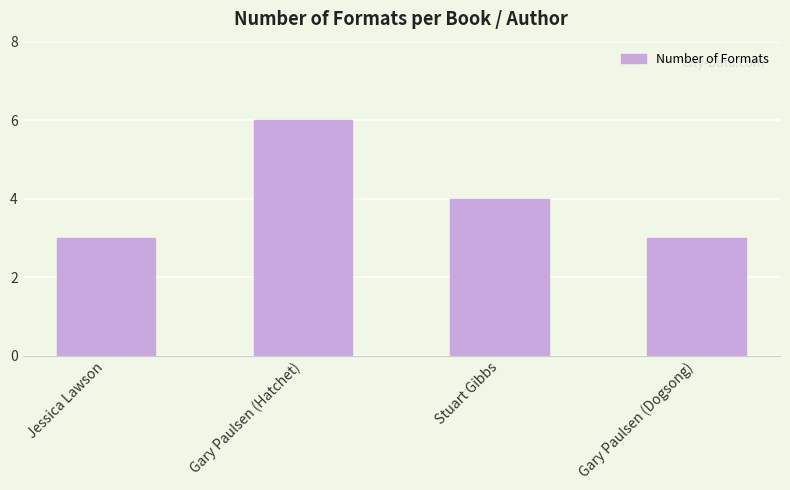

What is the ratio of the value at Stuart Gibbs to the value at Jessica Lawson?

1.3